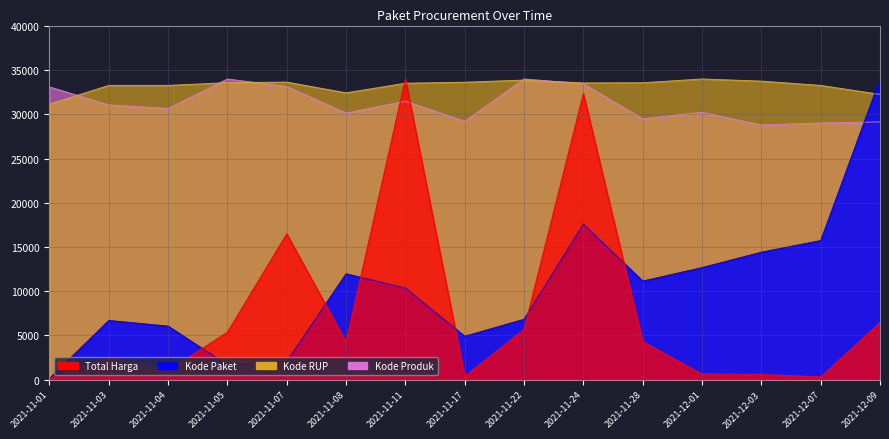

Count the number of data series in this chart.

4